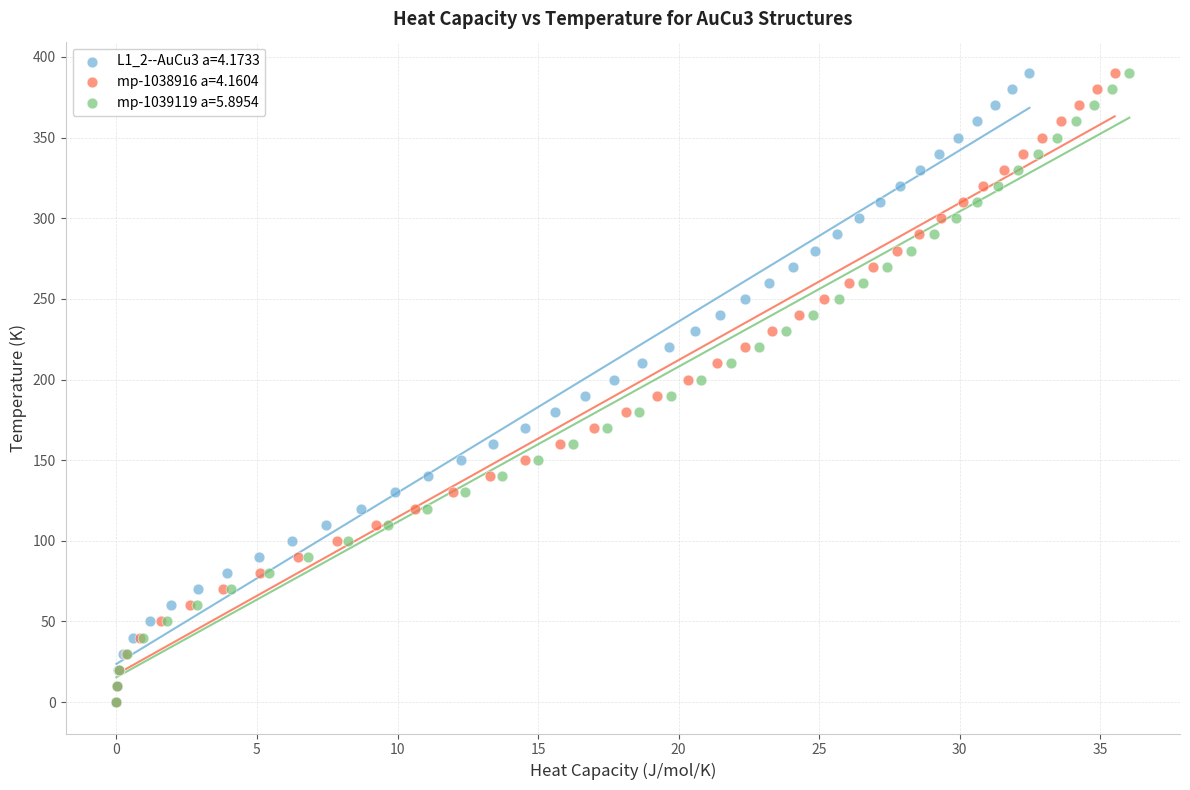

What are all the series names shown in the legend?

L1_2--AuCu3 a=4.1733, mp-1038916 a=4.1604, mp-1039119 a=5.8954